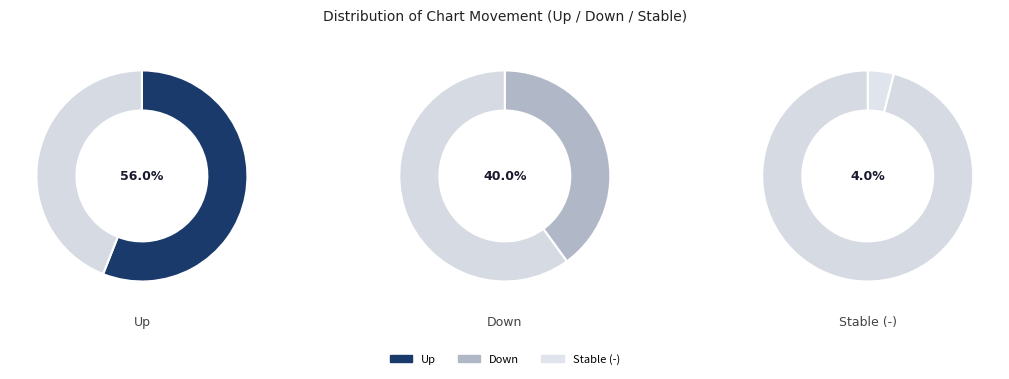

What percentage is the down slice, to the nearest percent?

40%